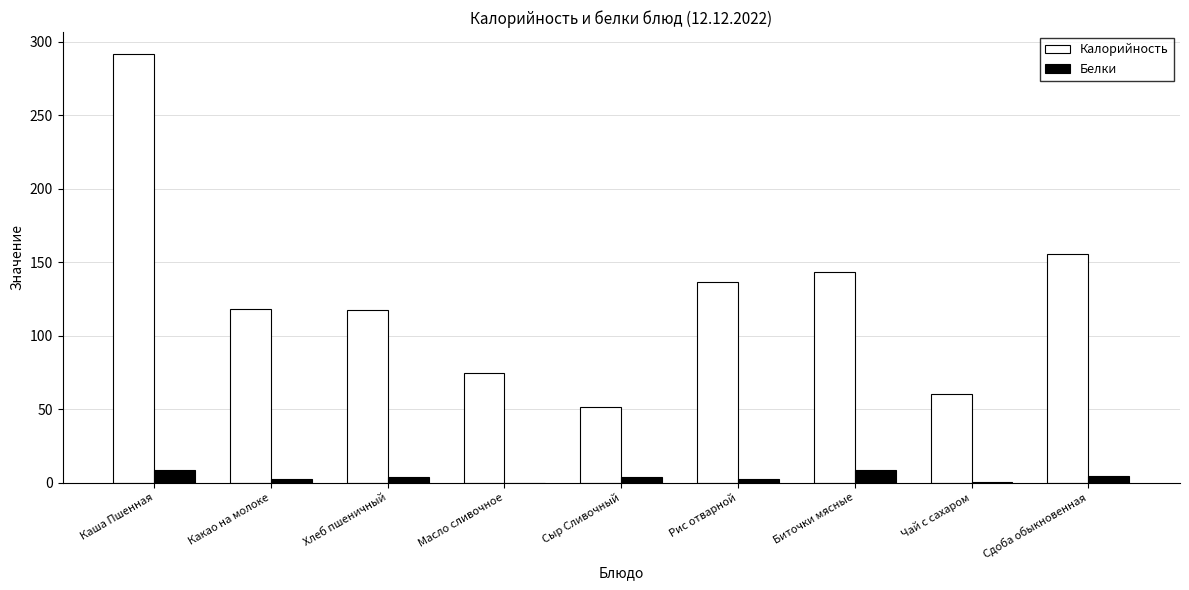

Where is Калорийность nearest to the value 171?

Сдоба обыкновенная